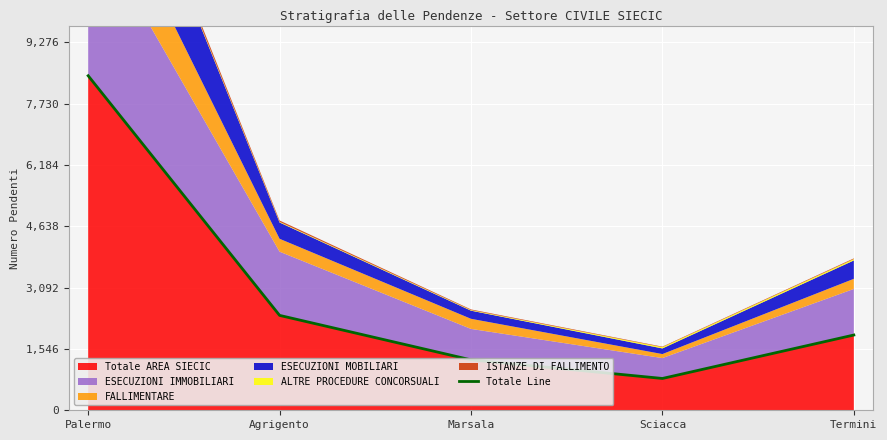

What is the smallest value displayed?

802